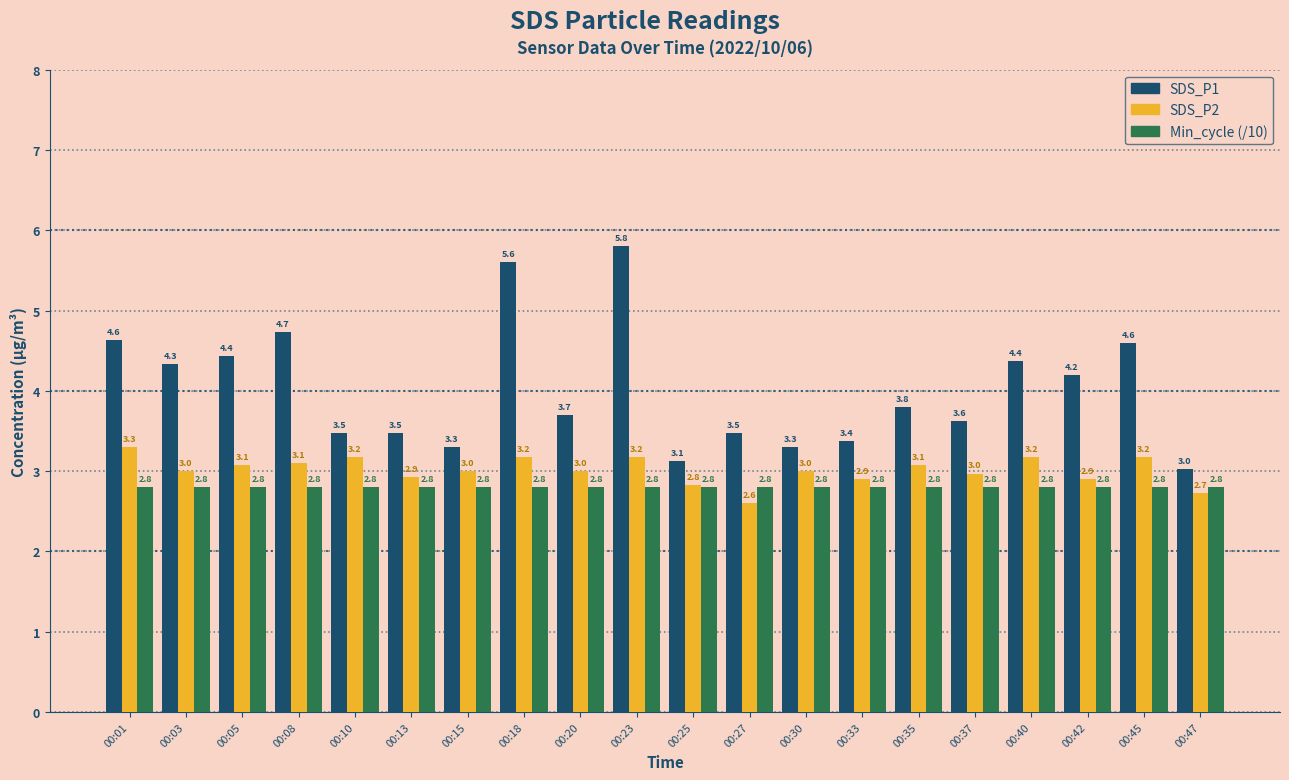

What is the value of the SDS_P2 bar at the 16th from the left?

3.0